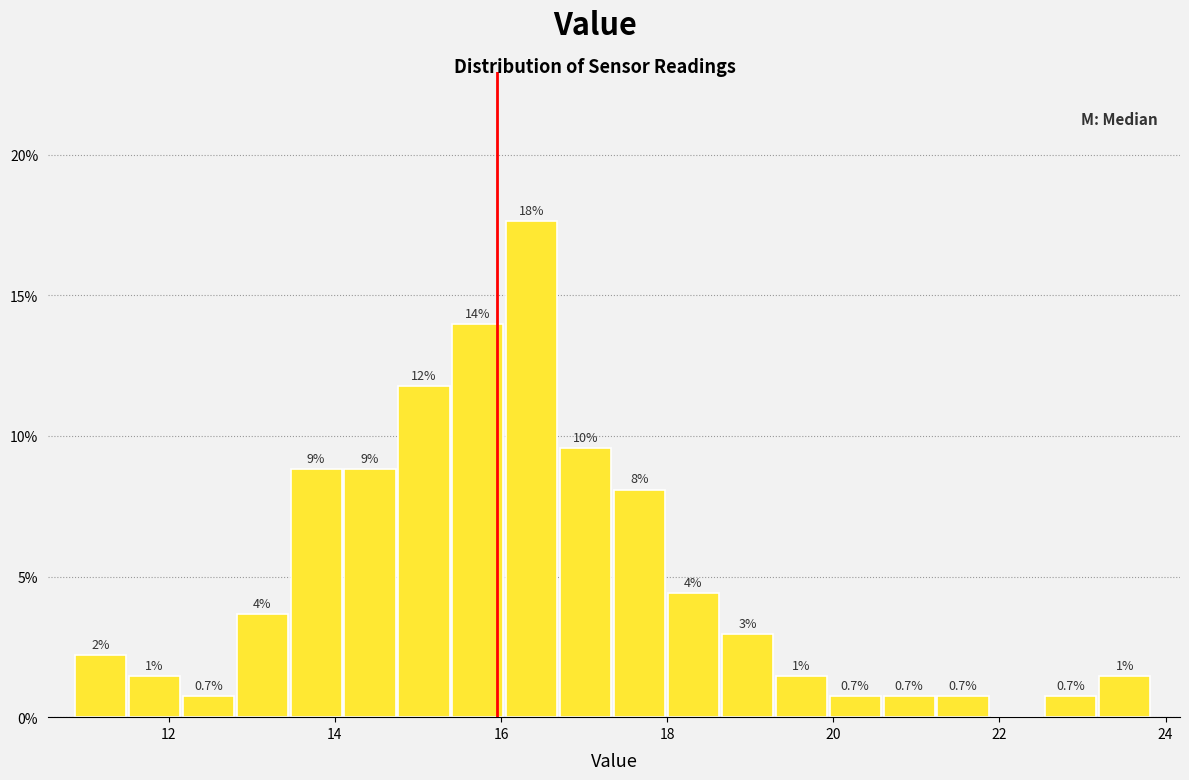

Read against the x-axis, roughly where is the centre of the tallest bar?

16.4